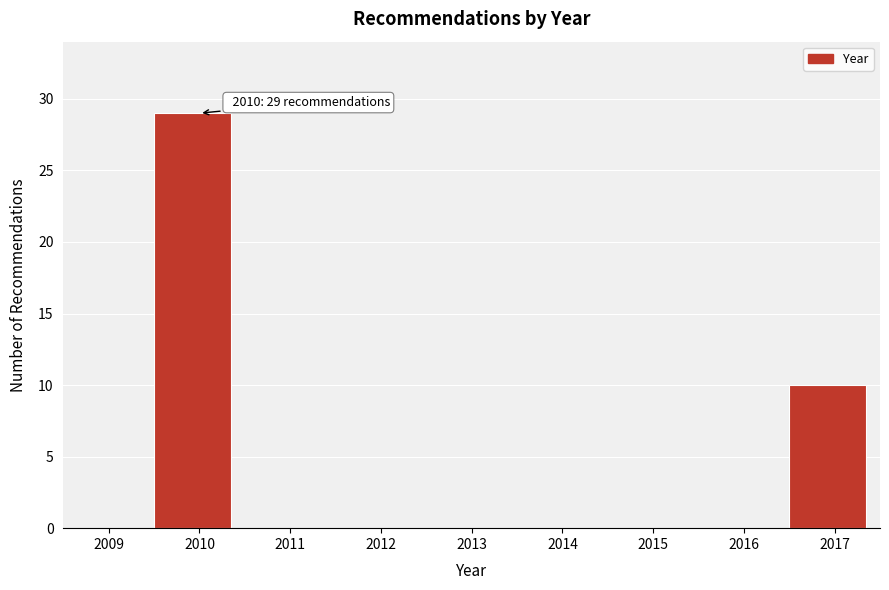

Reading left to right, list all the values displayed in this chart.

2009=0	2010=29	2011=0	2012=0	2013=0	2014=0	2015=0	2016=0	2017=10